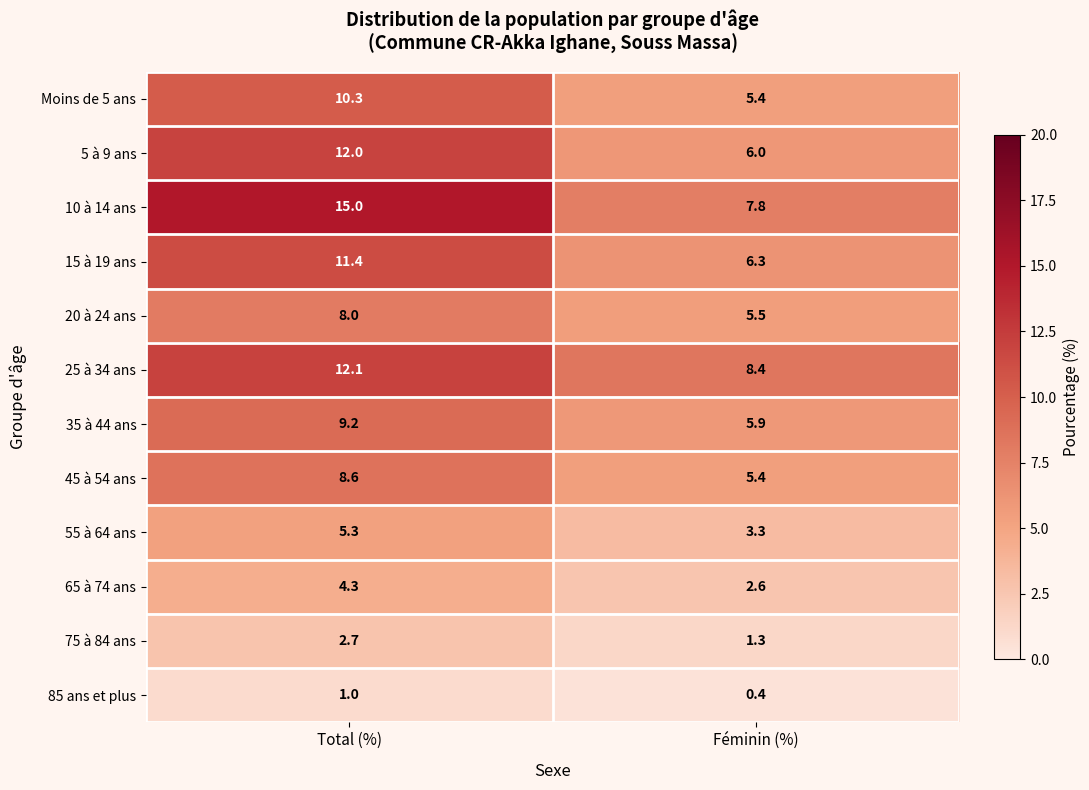

Rank the series at Total (%) from lowest to highest value.

85 ans et plus, 75 à 84 ans, 65 à 74 ans, 55 à 64 ans, 20 à 24 ans, 45 à 54 ans, 35 à 44 ans, Moins de 5 ans, 15 à 19 ans, 5 à 9 ans, 25 à 34 ans, 10 à 14 ans